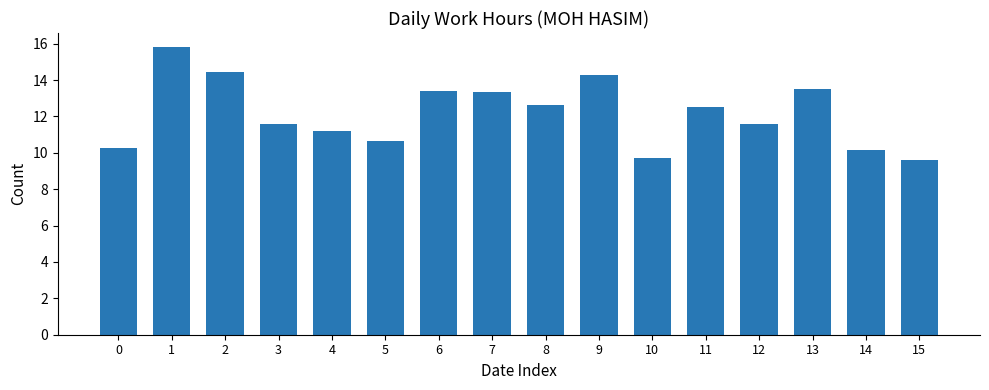

Count the number of data series in this chart.

1